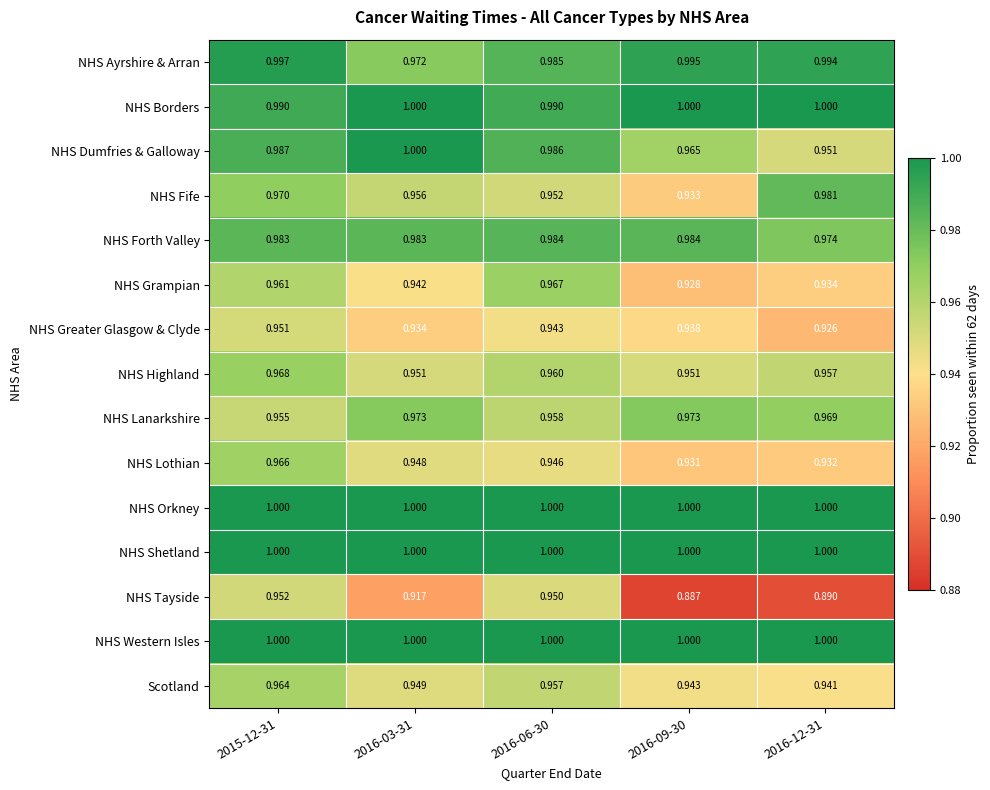

Which series has the widest spread of values?

NHS Tayside